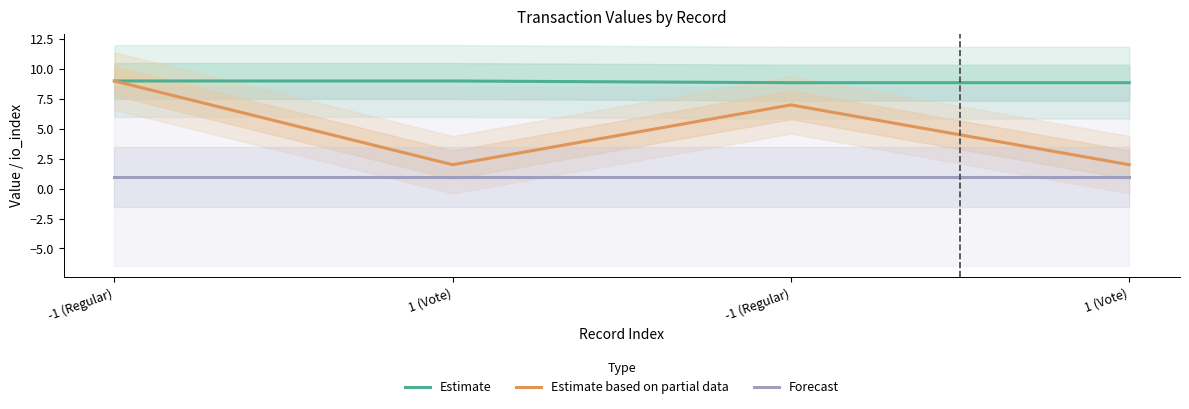

Which series has the largest range (max minus min)?

Estimate based on partial data